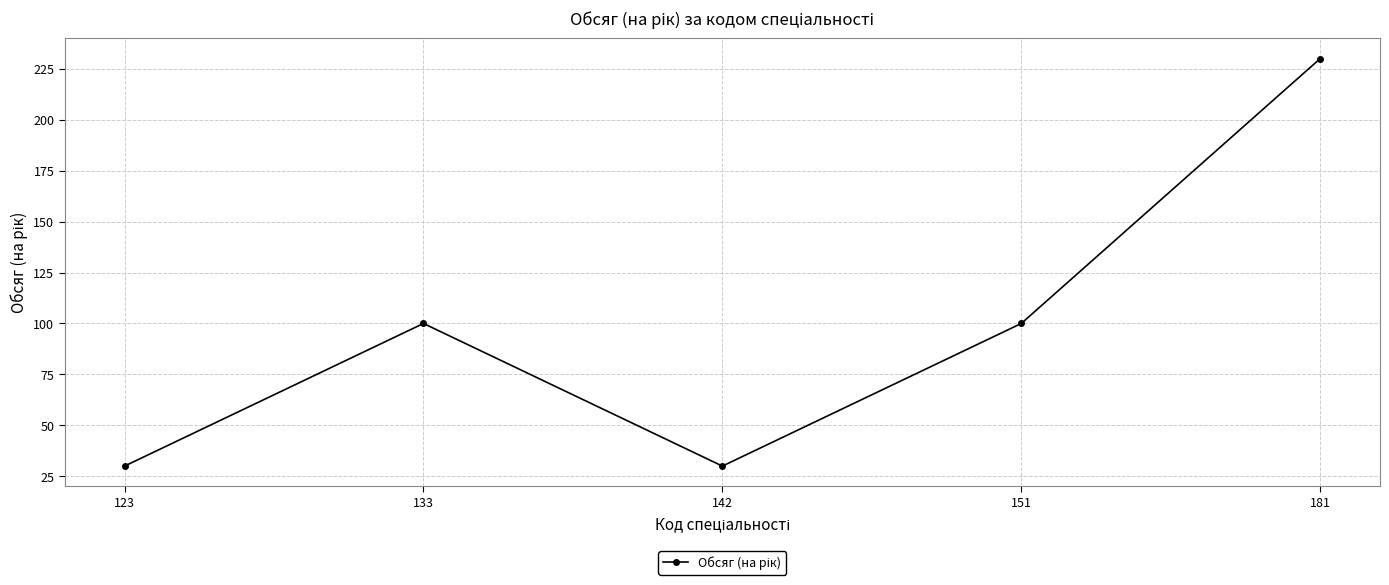

What is the sum of the values at 142 and 151?

130